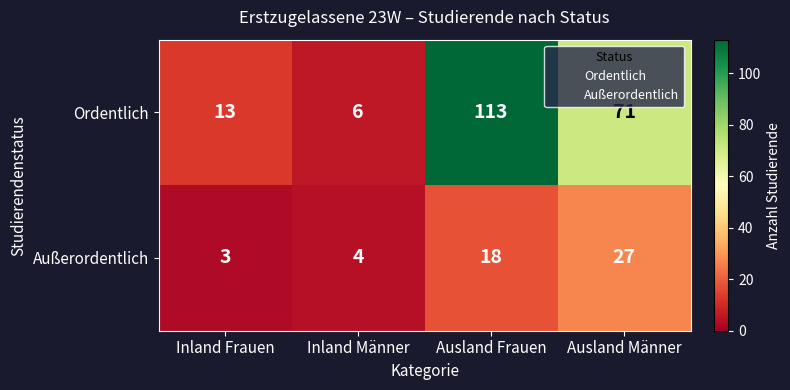

Which series has the widest spread of values?

Ordentlich